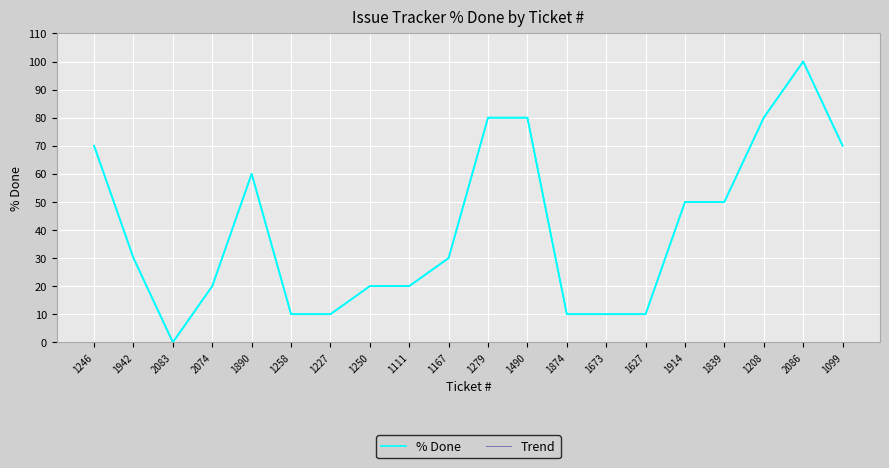

How many interior local valleys does the % Done series have?

1